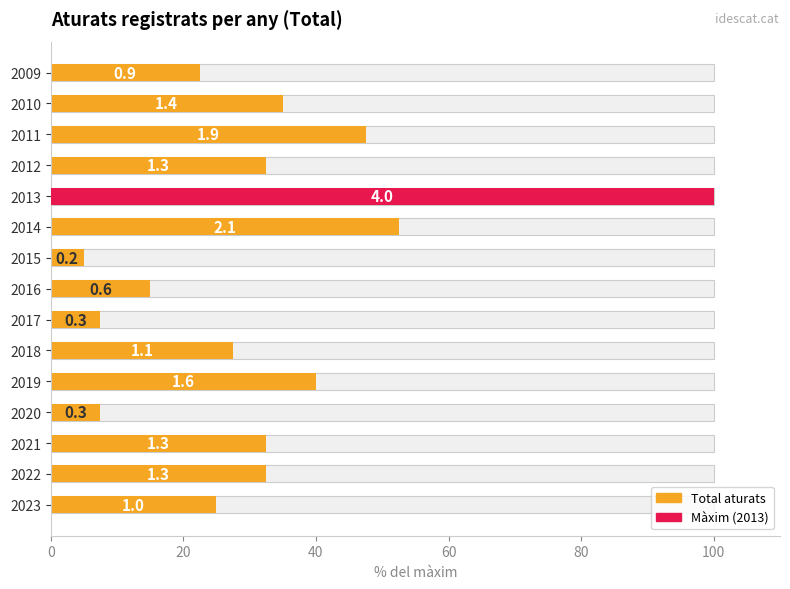

True or false: the data shows 7.4 at 2009.

False